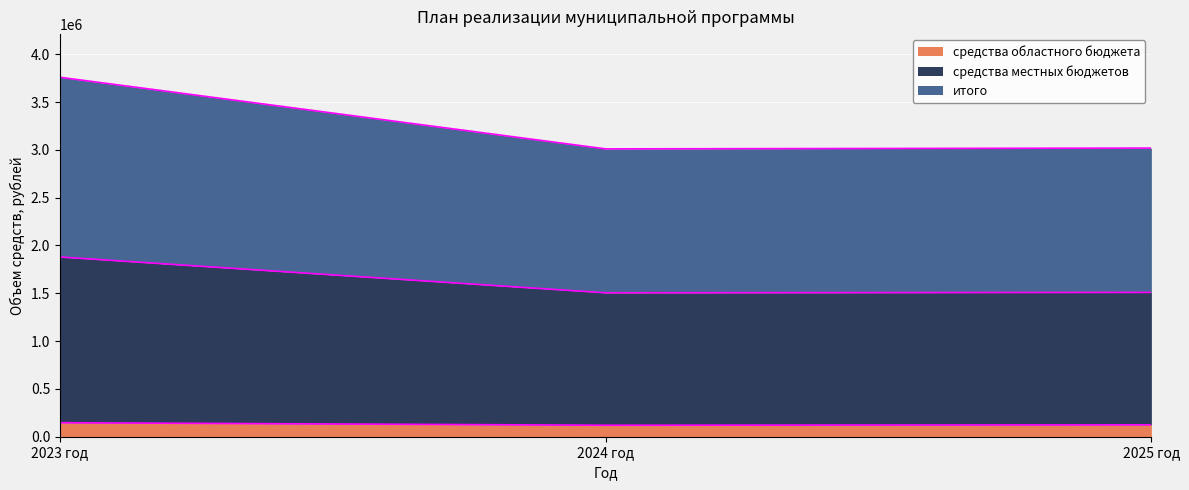

Reading left to right, transcribe all the data shown in this chart.

средства областного бюджета: 2023 год=146405.0	2024 год=120128.0	2025 год=124363.0
средства местных бюджетов: 2023 год=1879679.4	2024 год=1505128.0	2025 год=1509363.0
итого: 2023 год=3759358.8	2024 год=3010256.0	2025 год=3018726.0